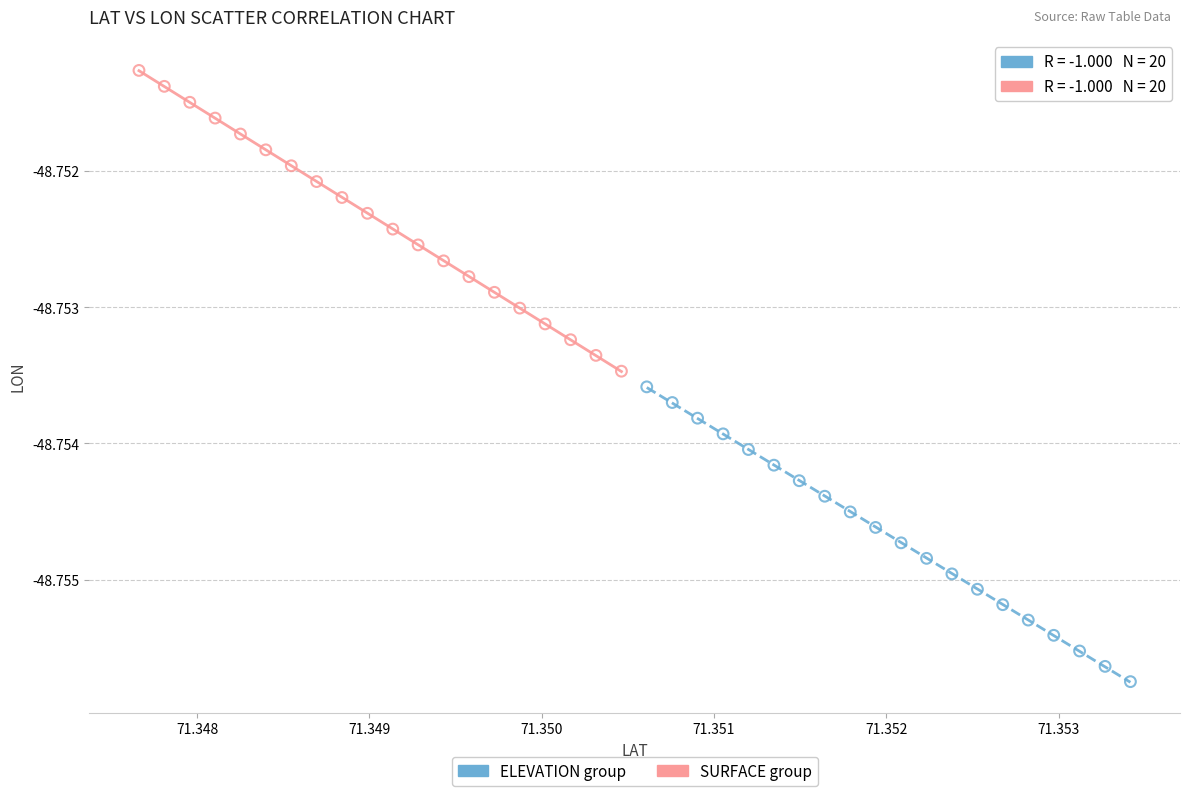

Which series reaches the maximum Y coordinate?

SURFACE group